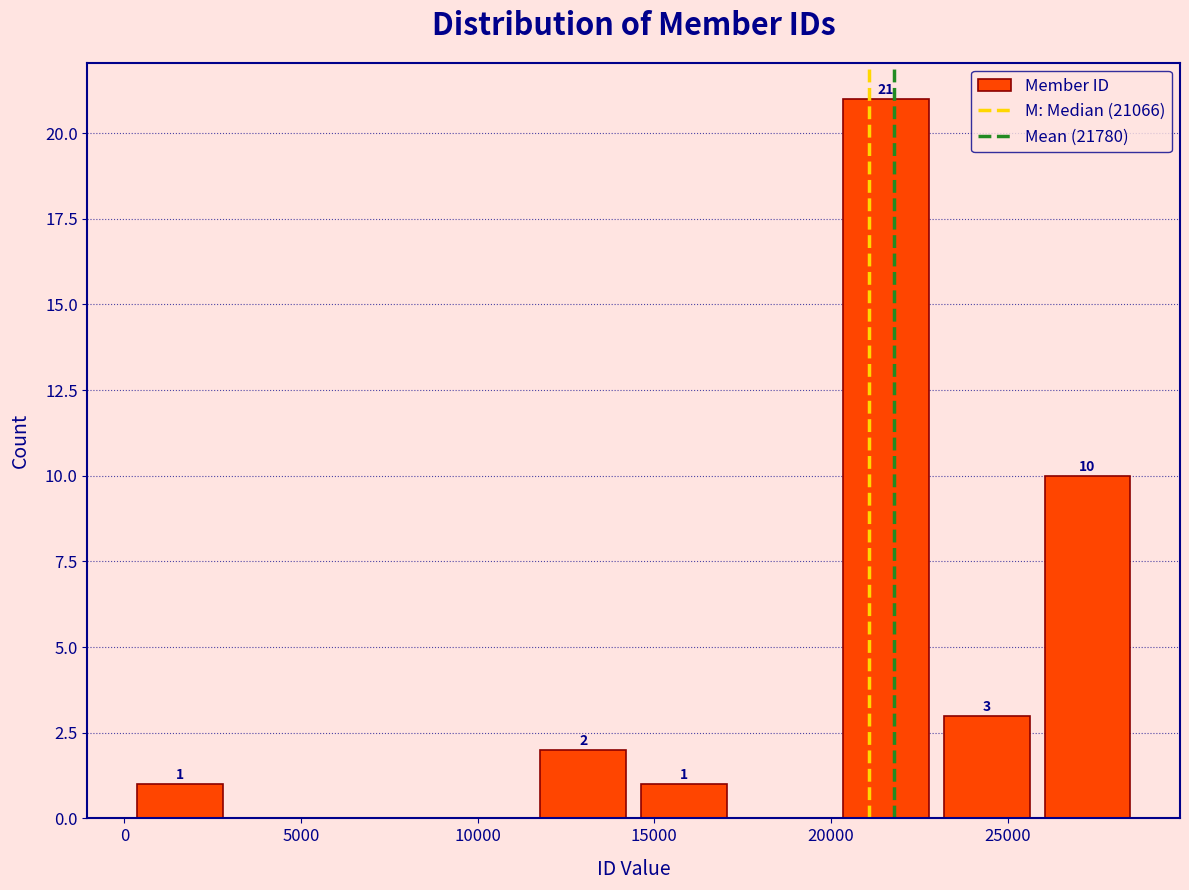

Over which range of the x-axis is the bar tallest?

20000 to 23000